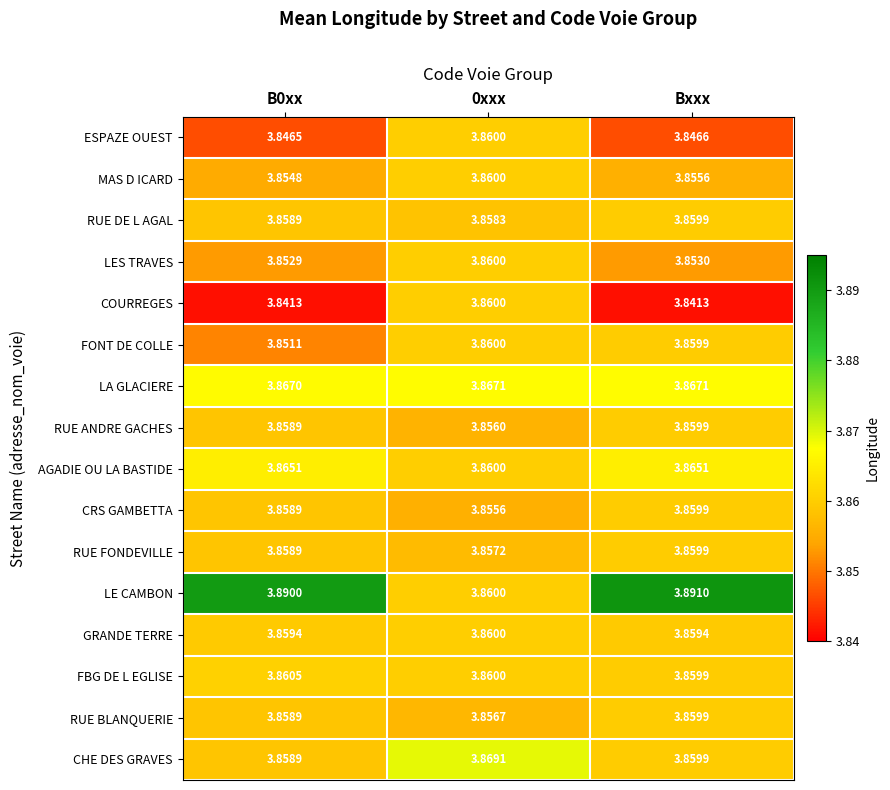

At which category does the chart reach its peak across all series?

Bxxx